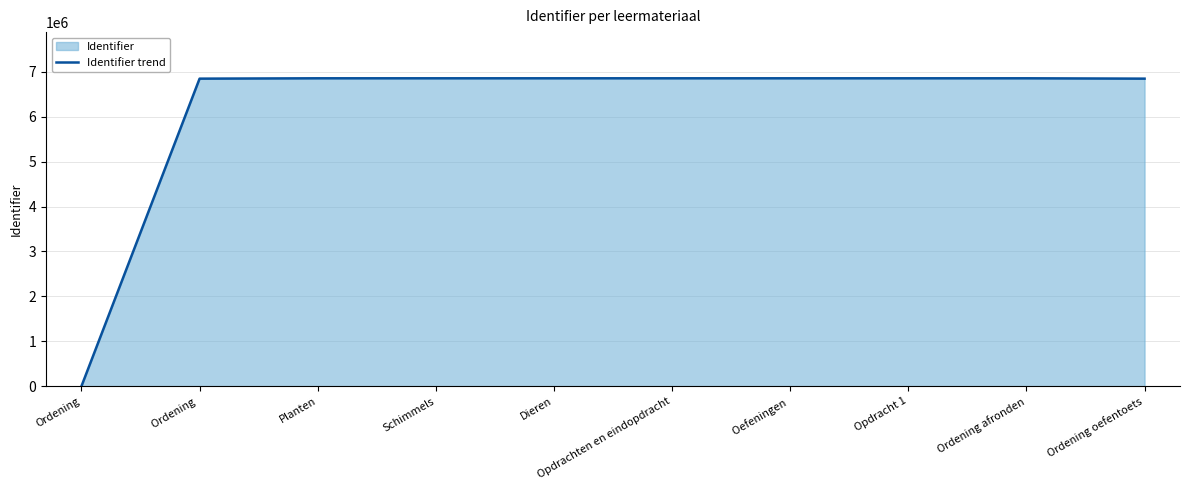

Is it true that the value at Opdrachten en eindopdracht is 10561896?

False